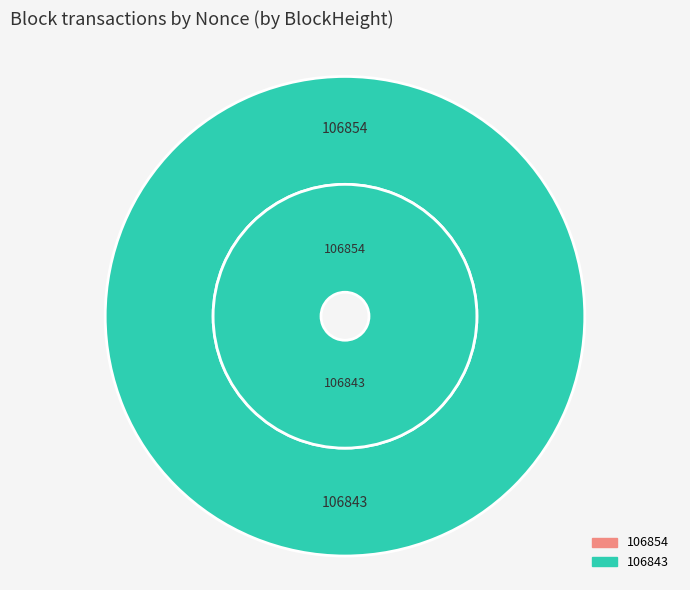

Between 106843 and 106854, which is larger?

106843